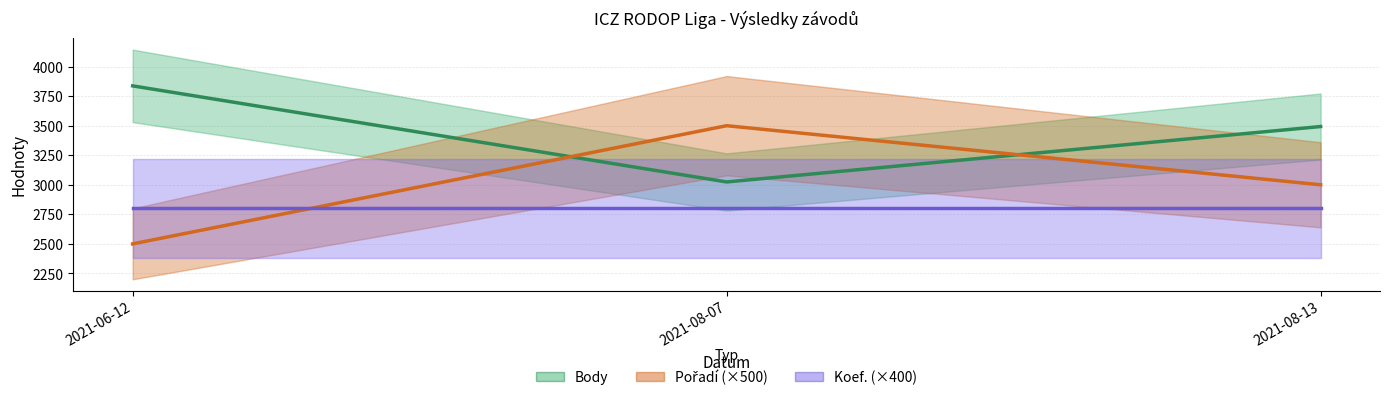

What is the label of the 1st point from the right?

2021-08-13